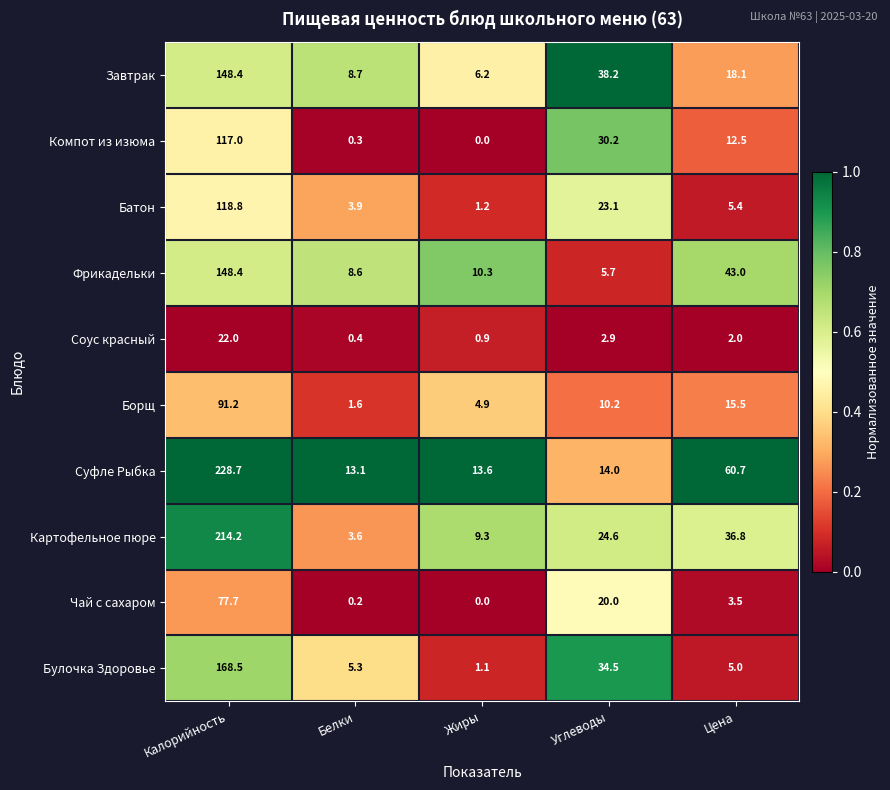

Count the number of data series in this chart.

10